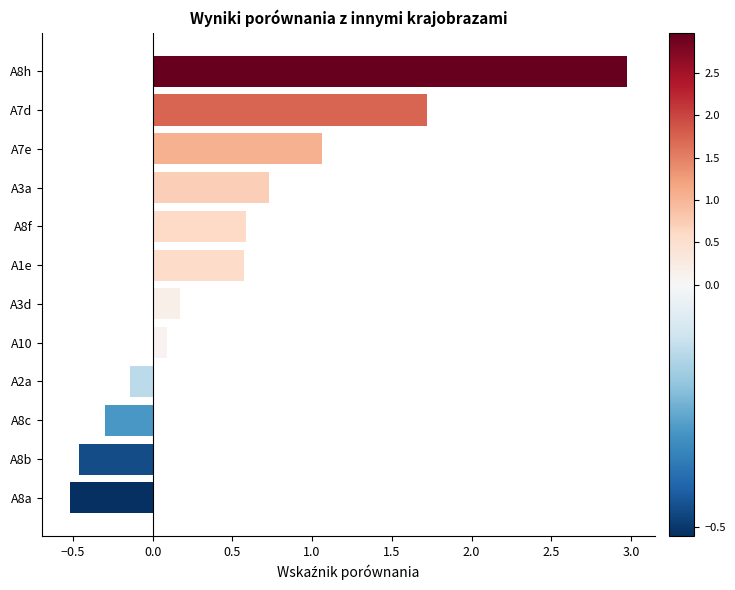

Is it true that the value at A8h is 1.5?

False